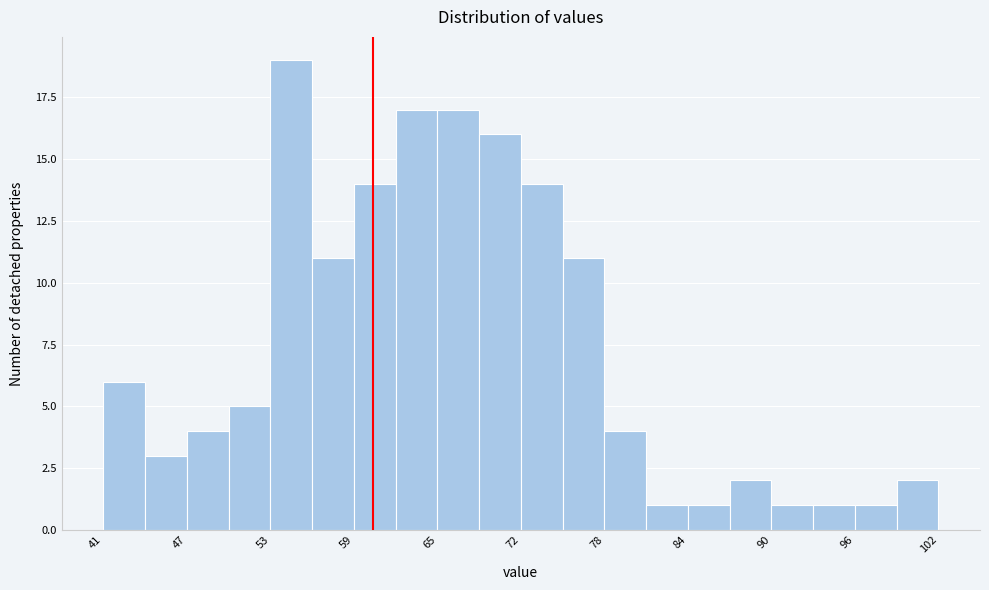

Around what value on the x-axis is the tallest bar? Give the approximate position of its centre, as read against the axis.

55